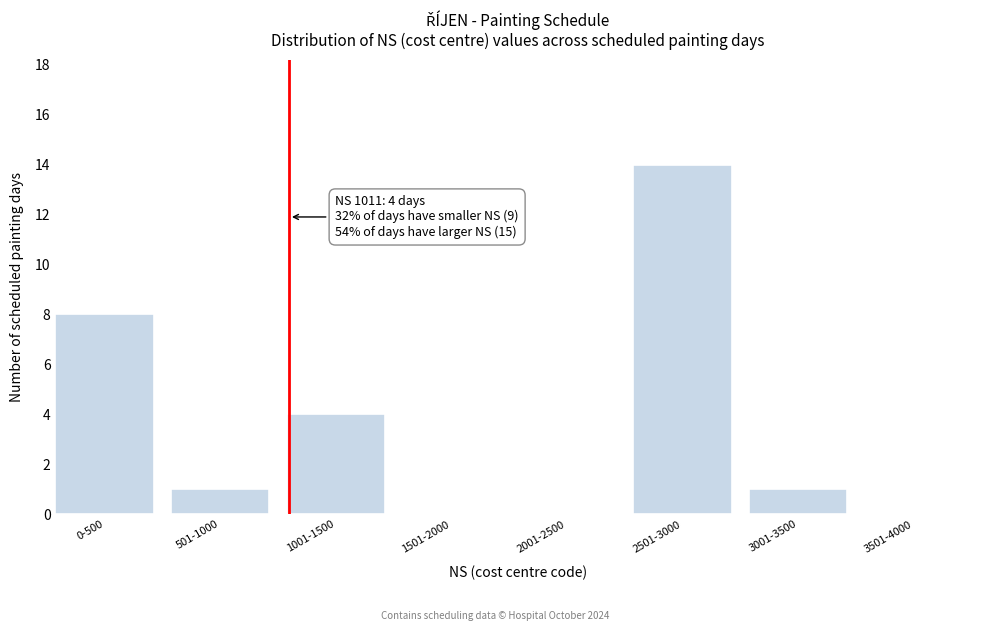

Reading left to right, list all the values displayed in this chart.

0-500=8	501-1000=1	1001-1500=4	1501-2000=0	2001-2500=0	2501-3000=14	3001-3500=1	3501-4000=0